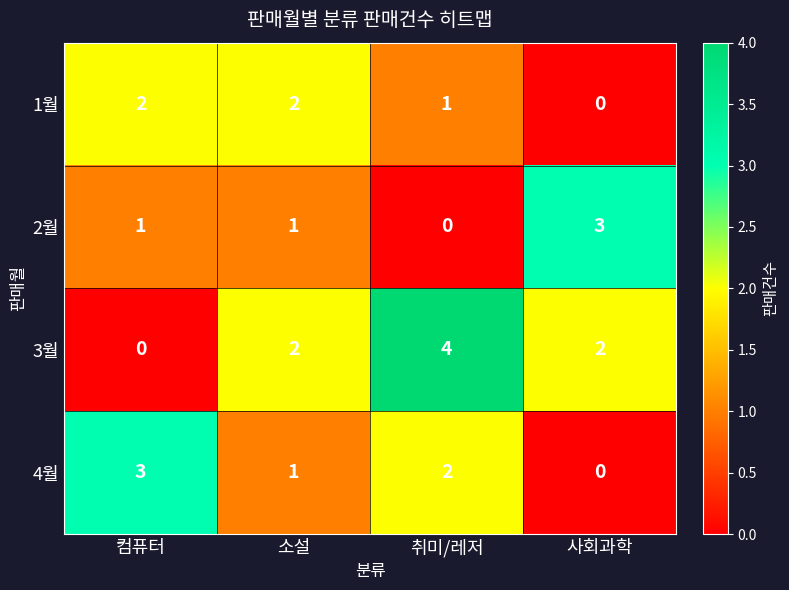

How many 2월 values are between 1 and 3?

3